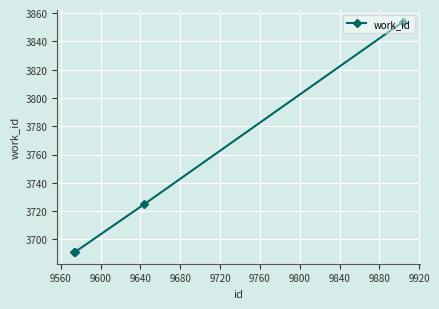

True or false: there are more than 2 points higher than both neighbors.

False